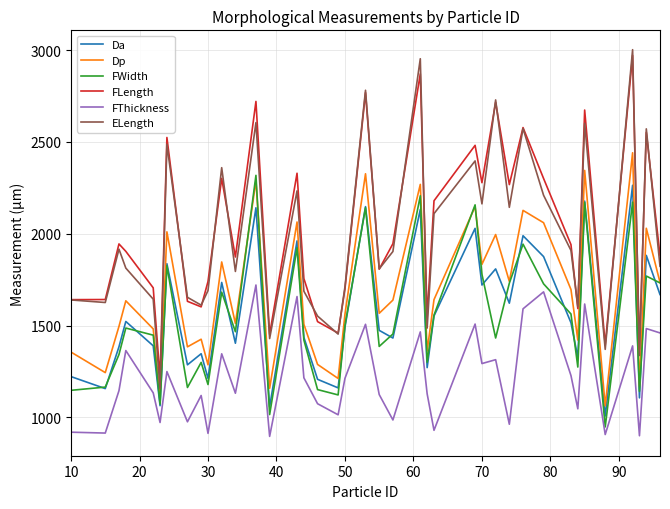

True or false: ELength and FWidth cross at least once.

False